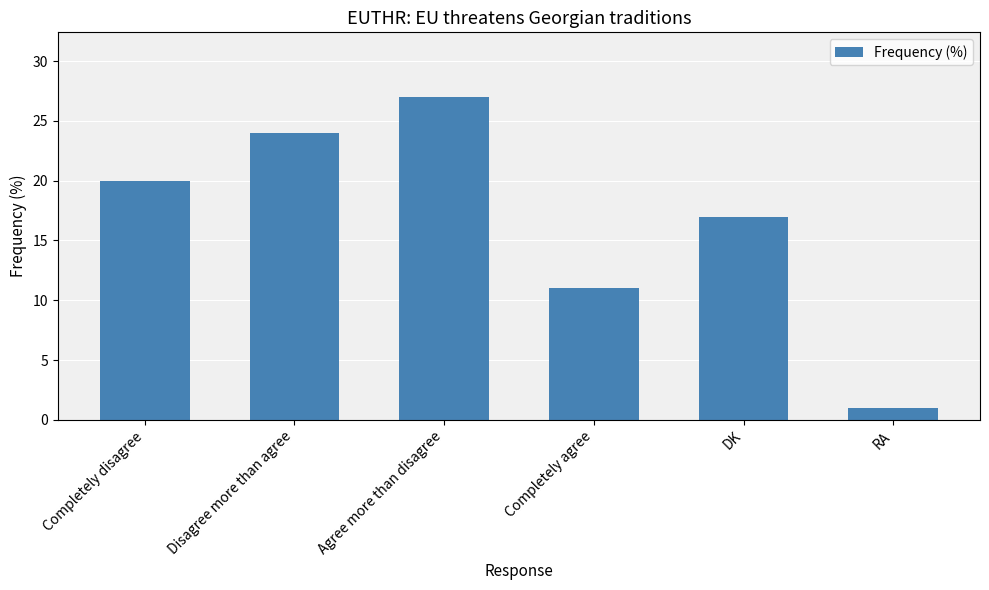

What is the ratio of the value at Disagree more than agree to the value at DK?

1.4